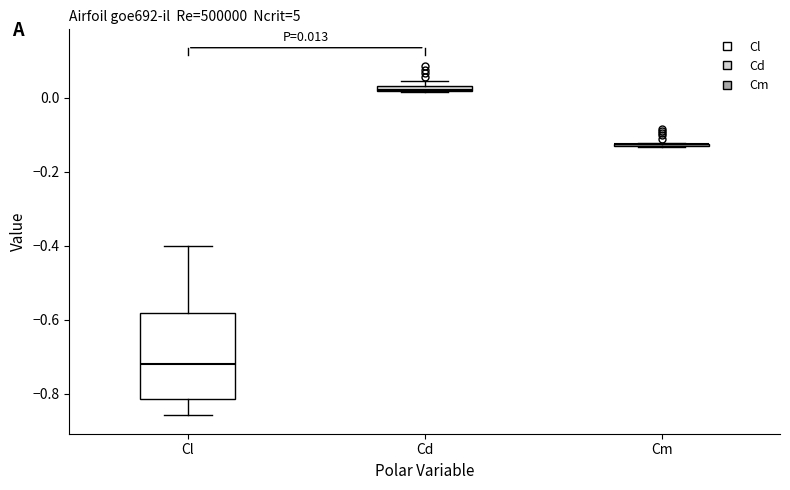

Which box is the tallest, from its lower edge to its upper edge?

Cl